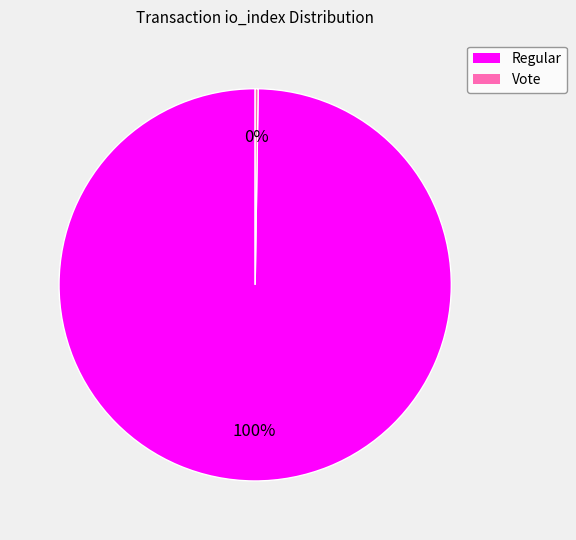

Does any single category account for the majority?

Yes